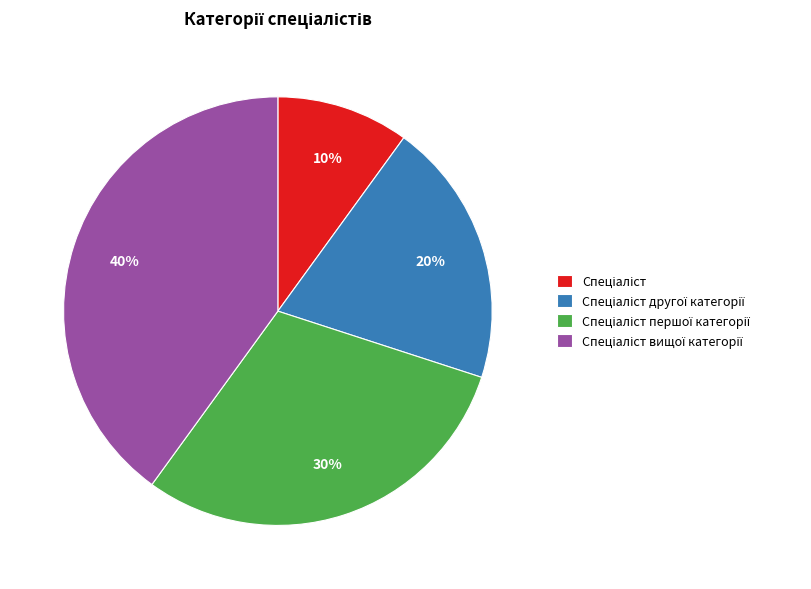

Is there any slice that represents more than half of the pie?

No